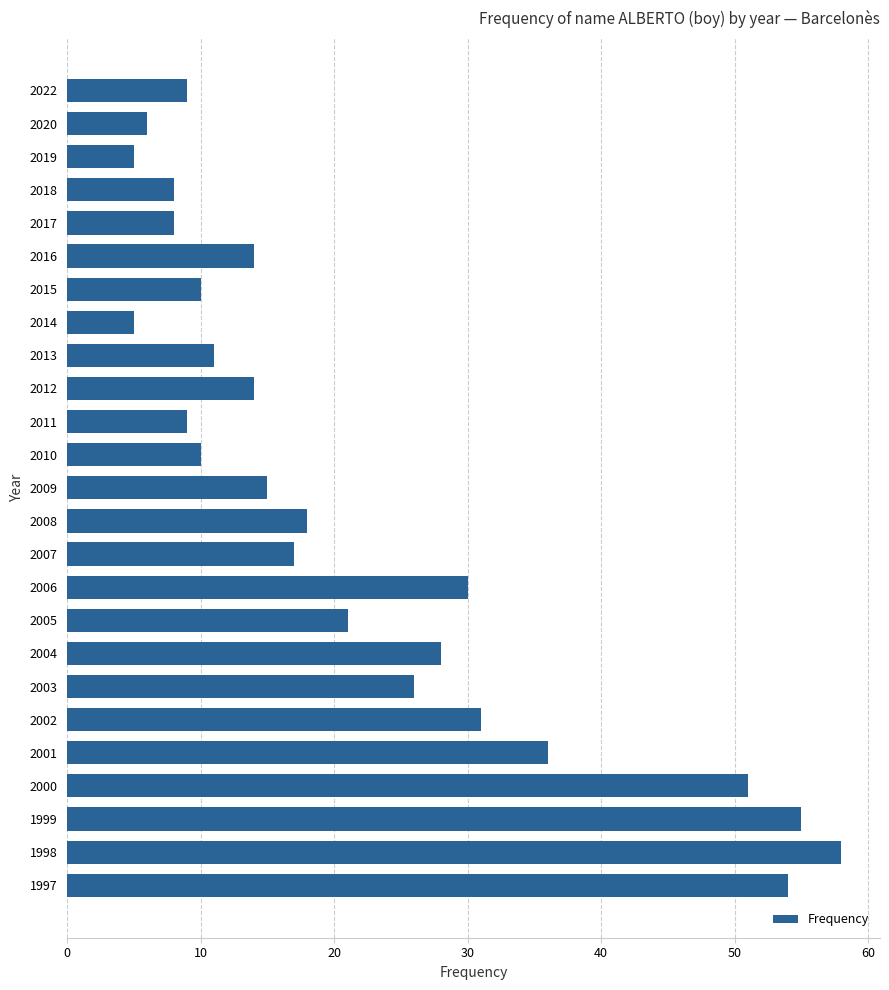

What is the minimum value shown in the chart?

5